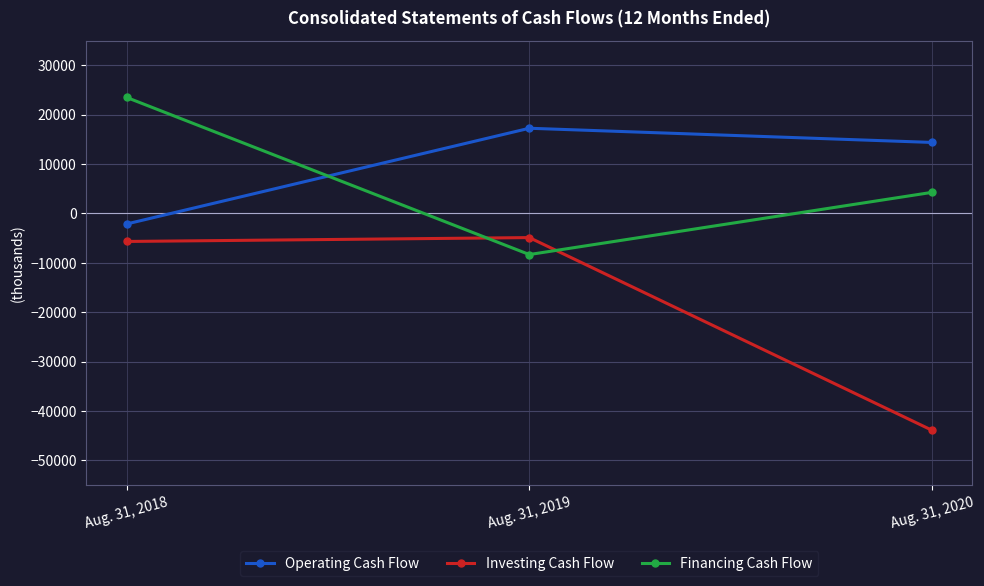

Which series changed the most between Aug. 31, 2018 and Aug. 31, 2019?

Financing Cash Flow